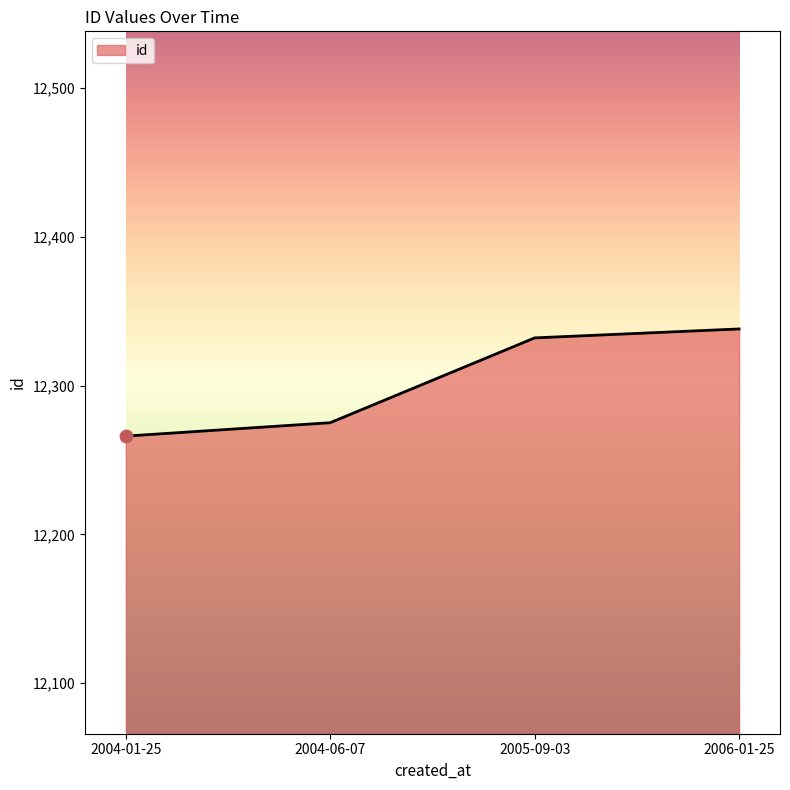

Approximately how many times larger is the value at 2004-06-07 compared to 2005-09-03?

1.0